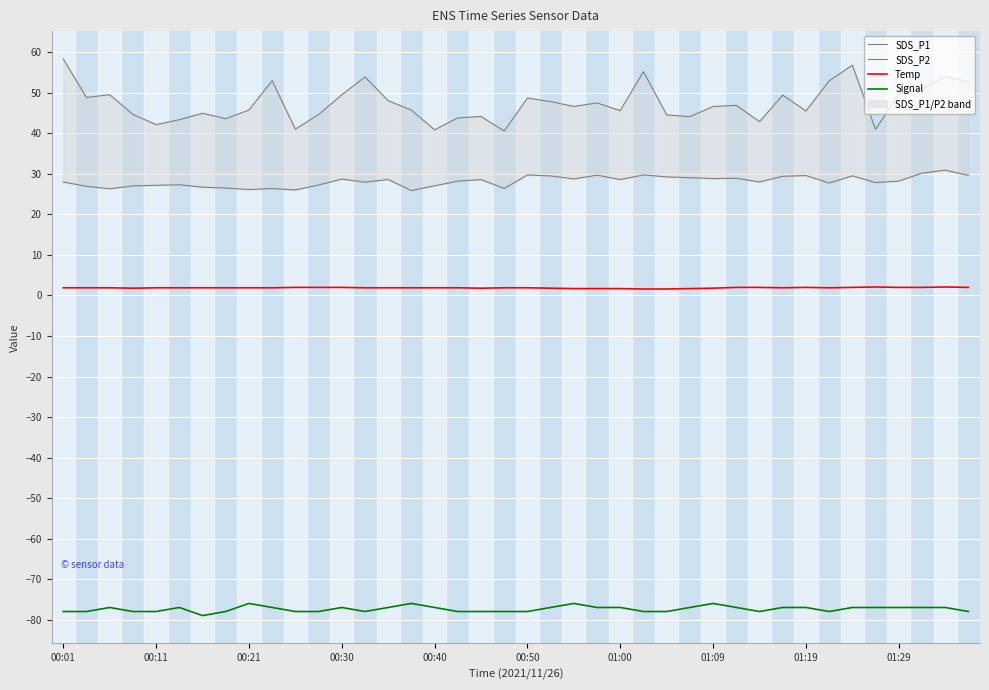

True or false: SDS_P1 and Temp cross at least once.

False